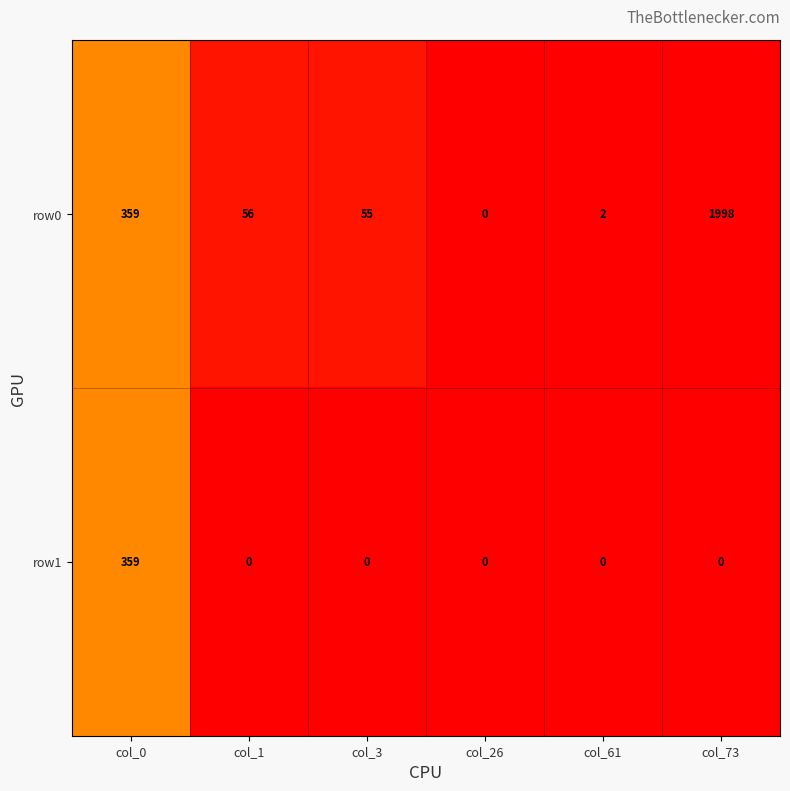

What is the difference between the second highest and minimum values in the row0 series?

359